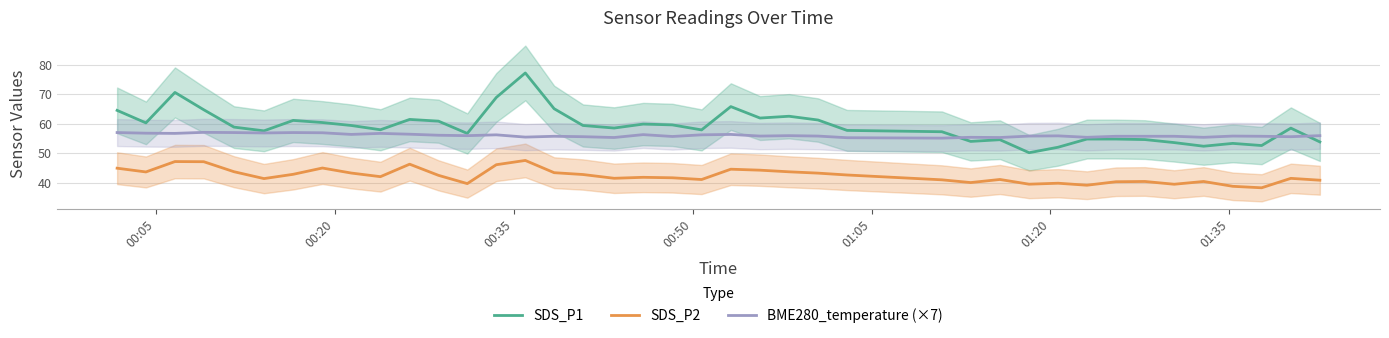

True or false: SDS_P2 and BME280_temperature (×7) intersect in this chart.

False